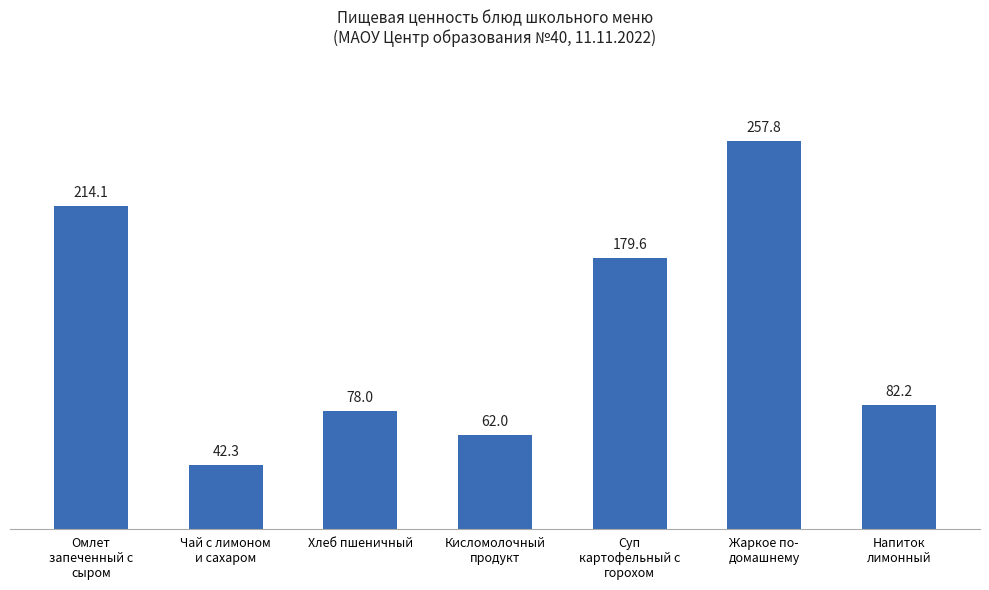

What is the greatest value displayed?

257.8